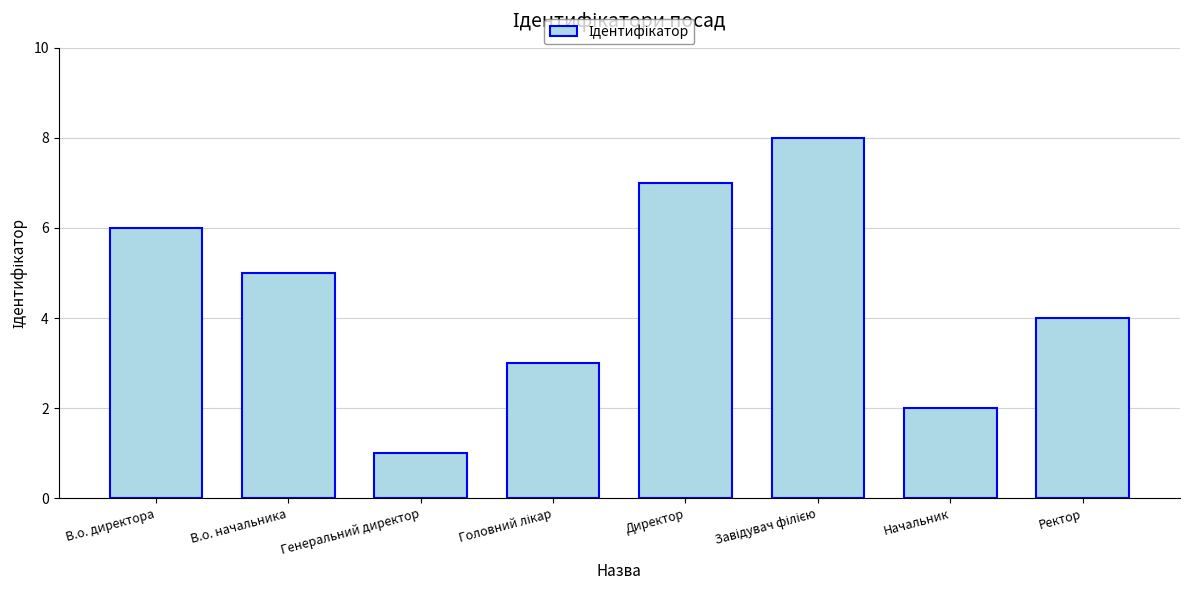

Reading left to right, what are all the values shown in this chart?

6	5	1	3	7	8	2	4